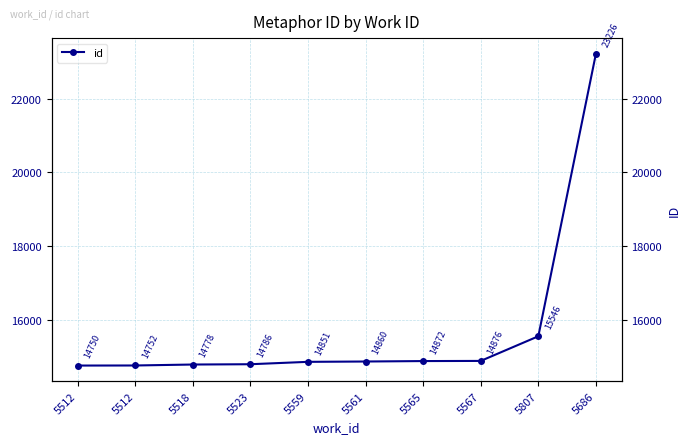

What is the difference between the maximum and minimum values?

8476